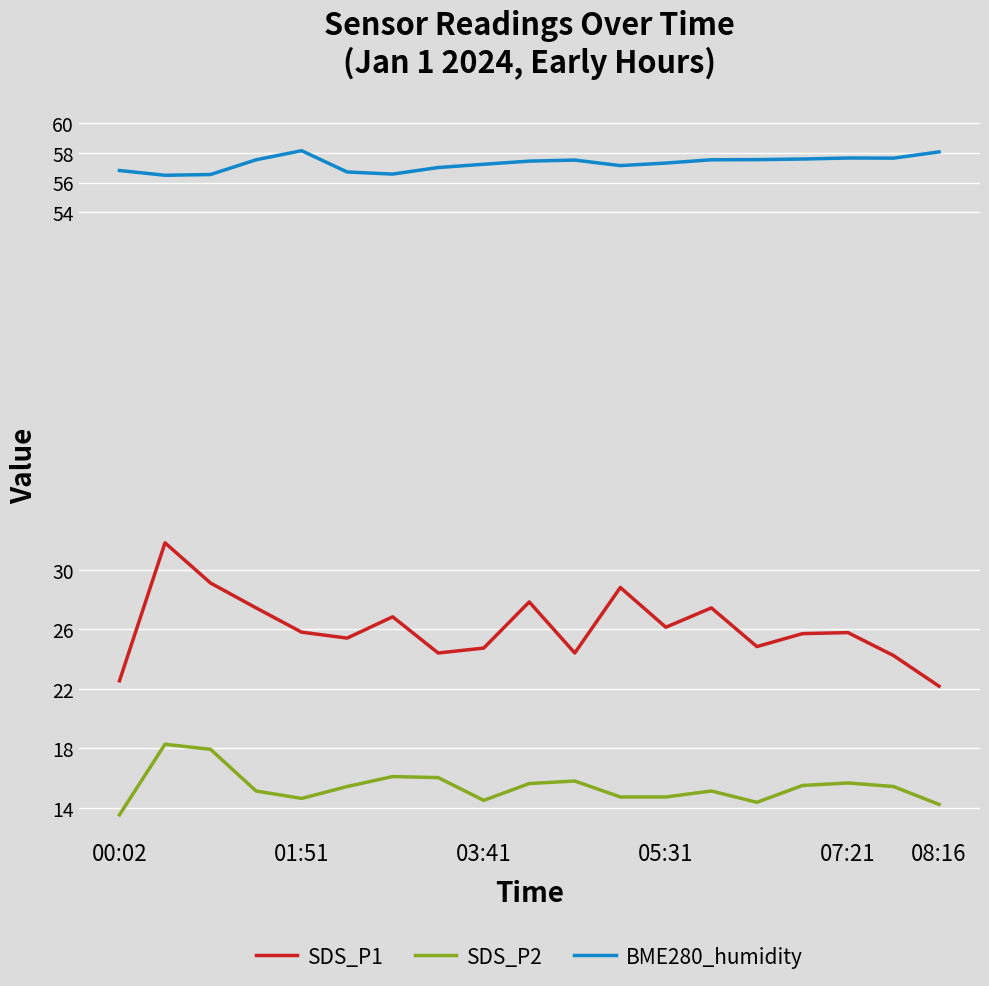

What is the difference between the maximum and minimum values in the SDS_P2 series?

4.7